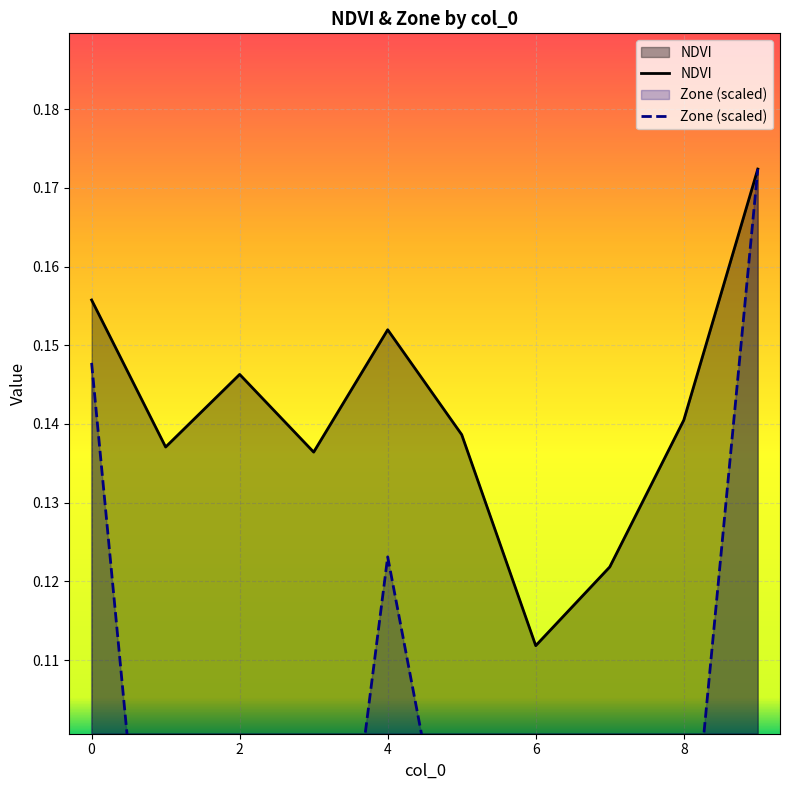

What is the value of the NDVI point at the 8th from the left?

0.1